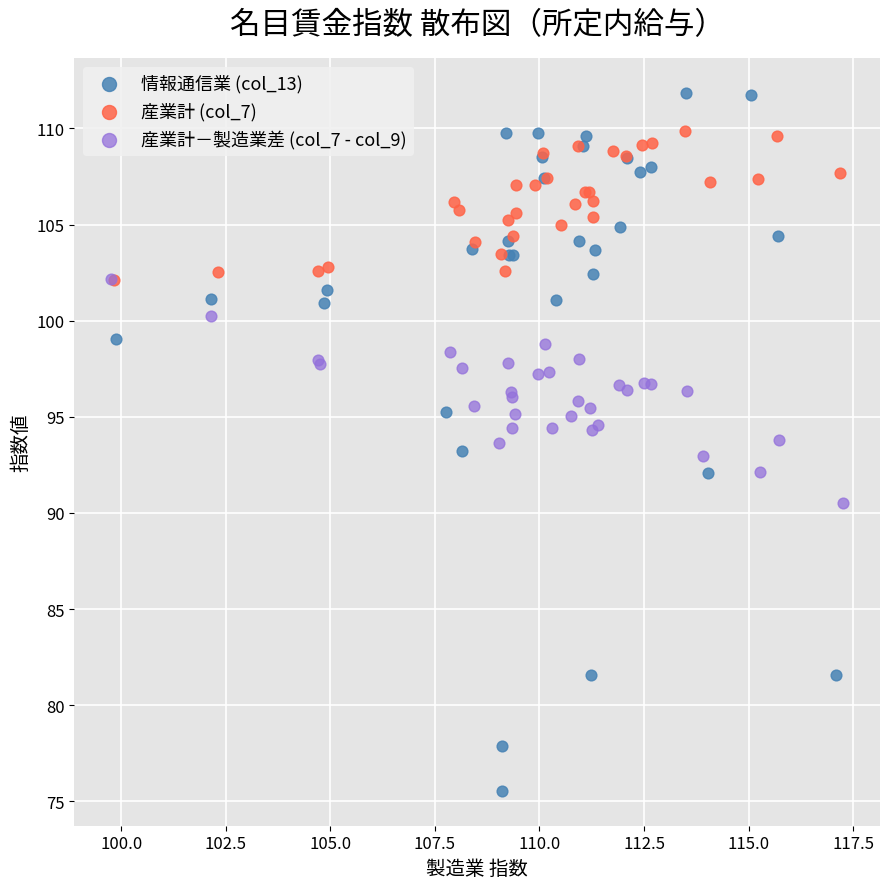

Which series has the widest spread of Y values?

情報通信業 (col_13)